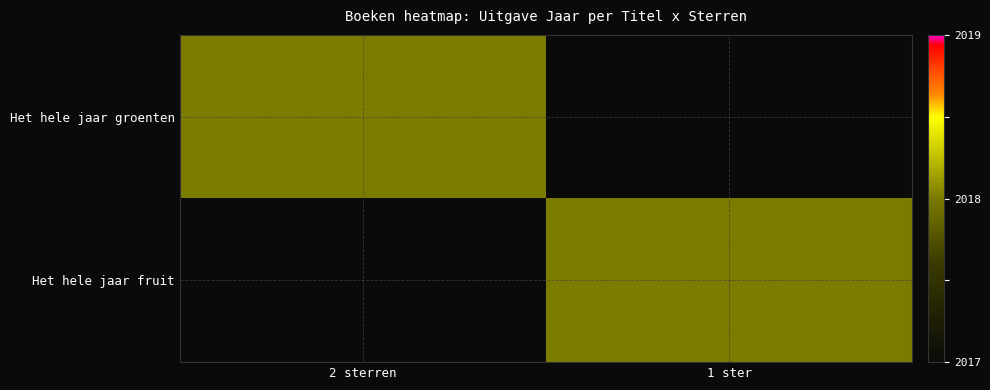

Rank the series by their maximum value, from lowest to highest.

Het hele jaar groenten, Het hele jaar fruit